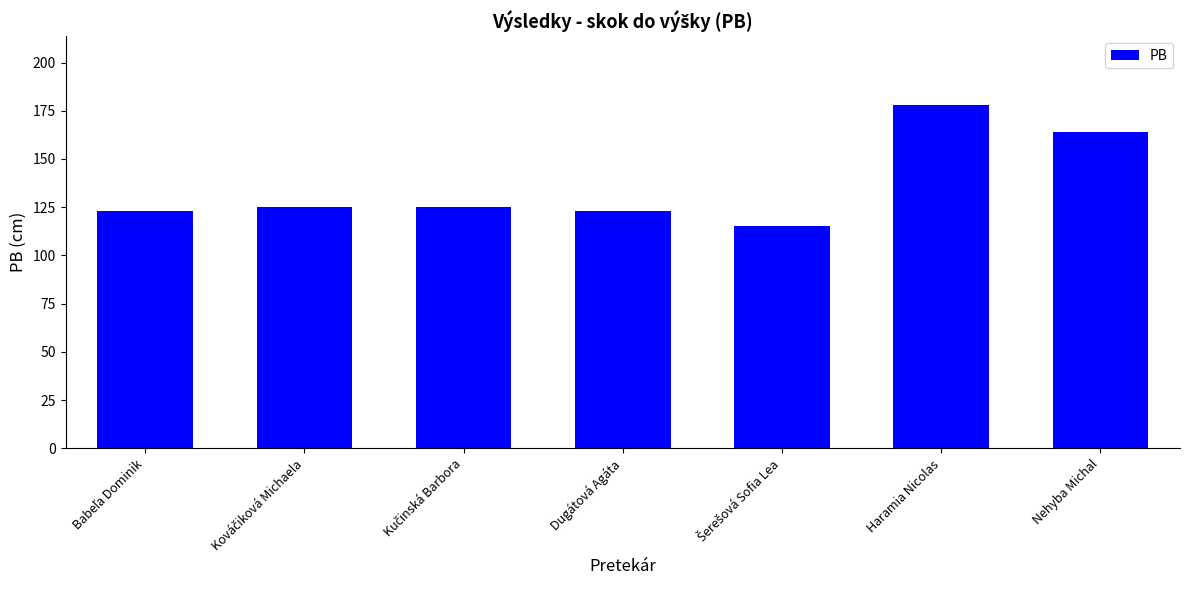

What is the greatest value displayed?

178